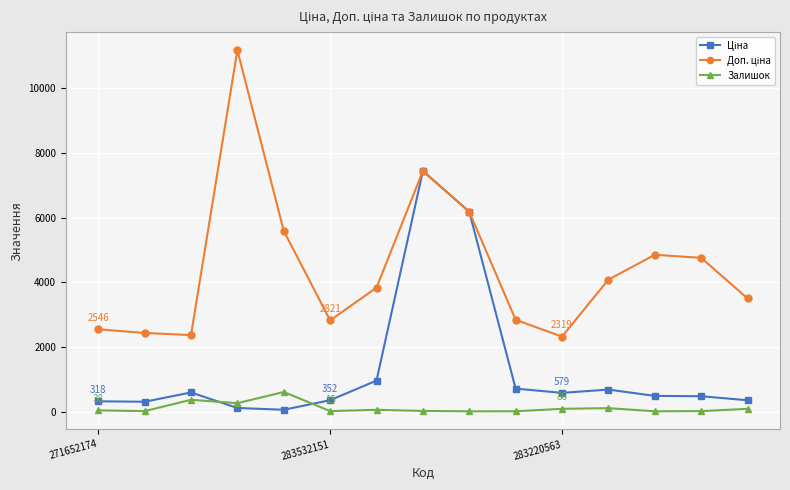

What is the value of the Залишок point at the 14th from the left?

14.0